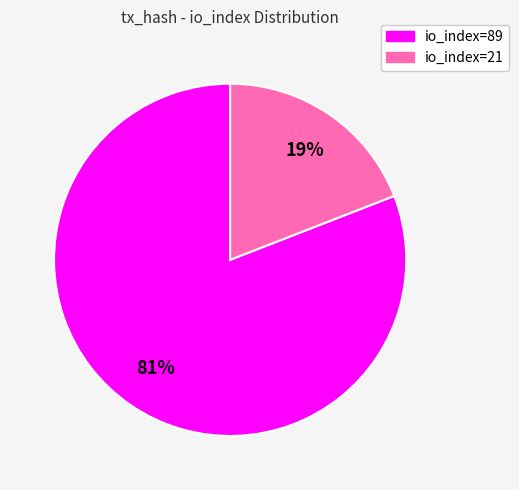

To the nearest percent, what percentage of the pie is io_index=89?

81%